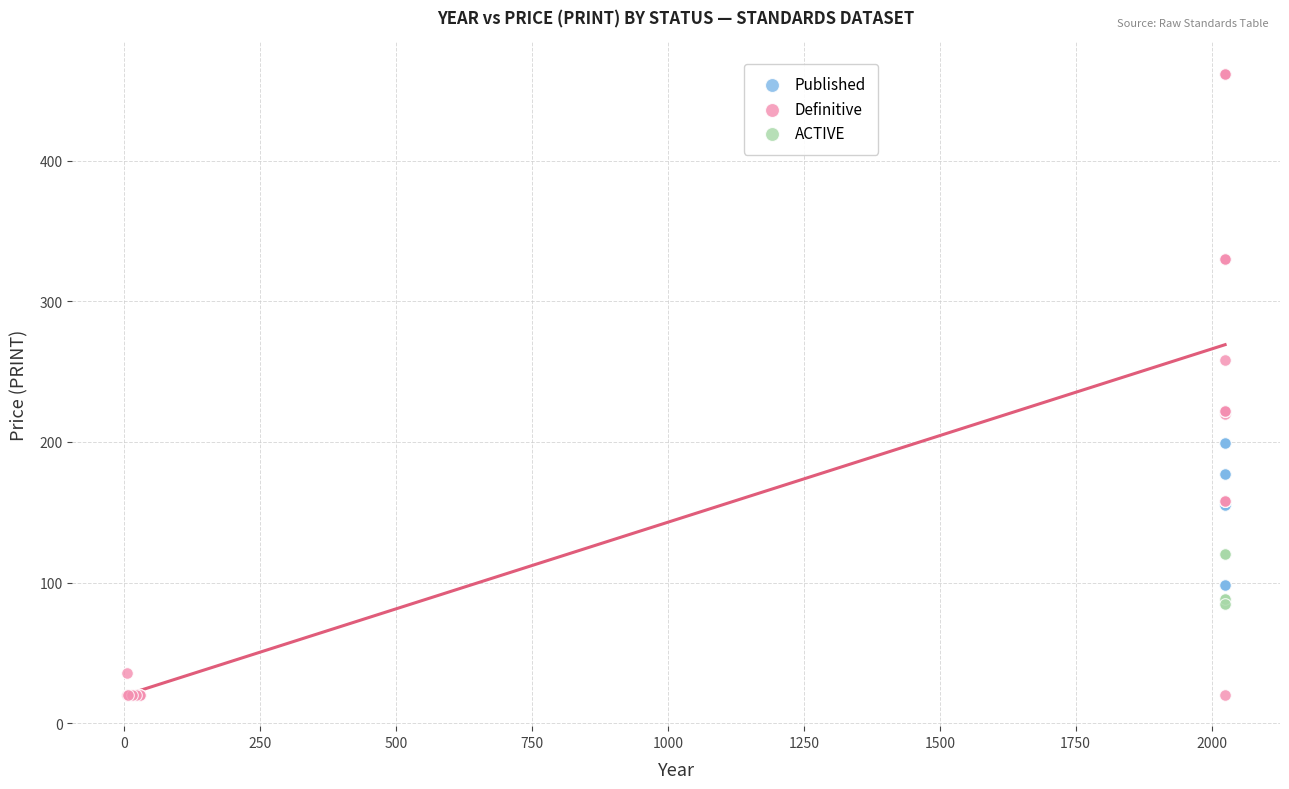

Which series contains the lowest Y value?

Definitive